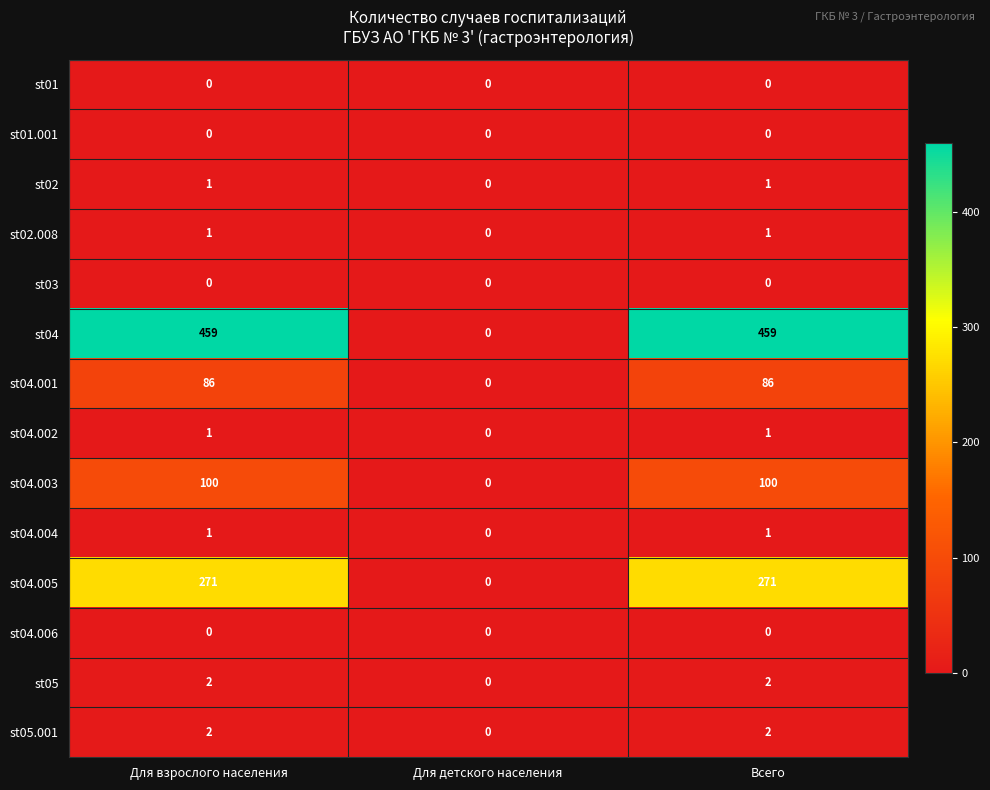

What is the total value across all series at Всего?

924